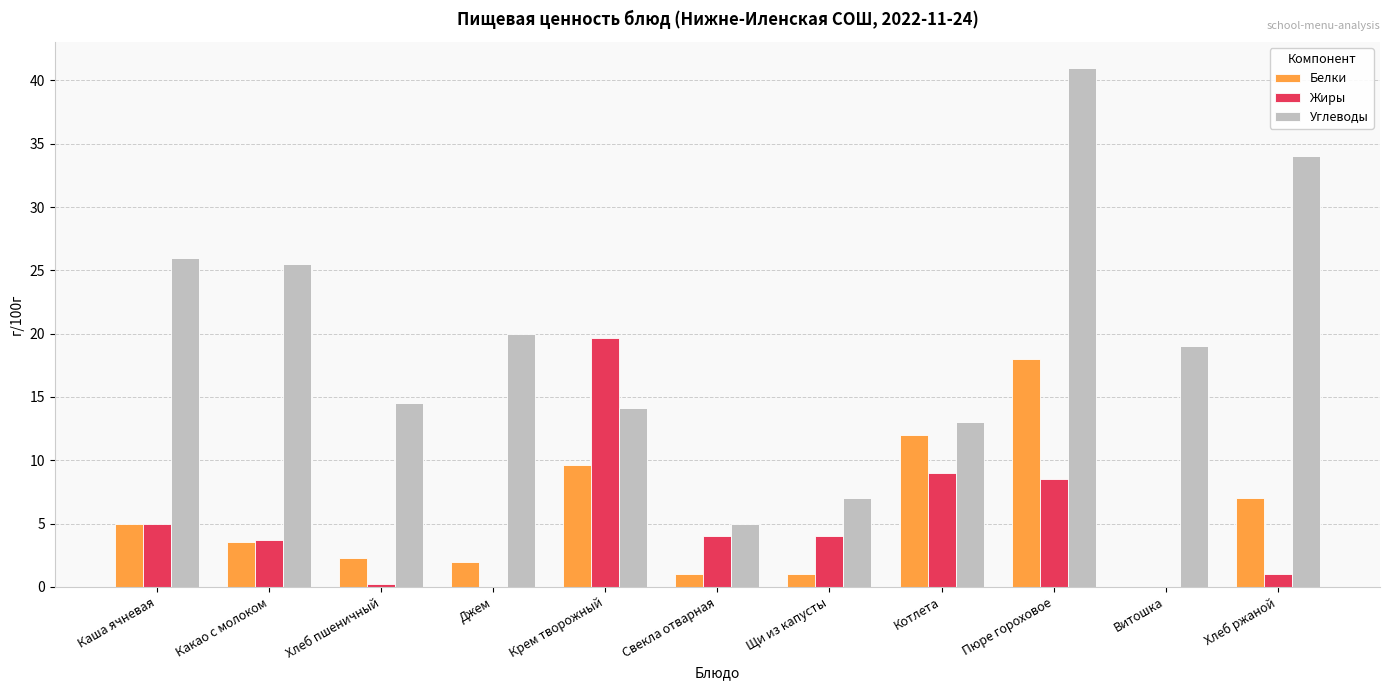

The Углеводы series shows 19.0 at Витошка. True or false?

True